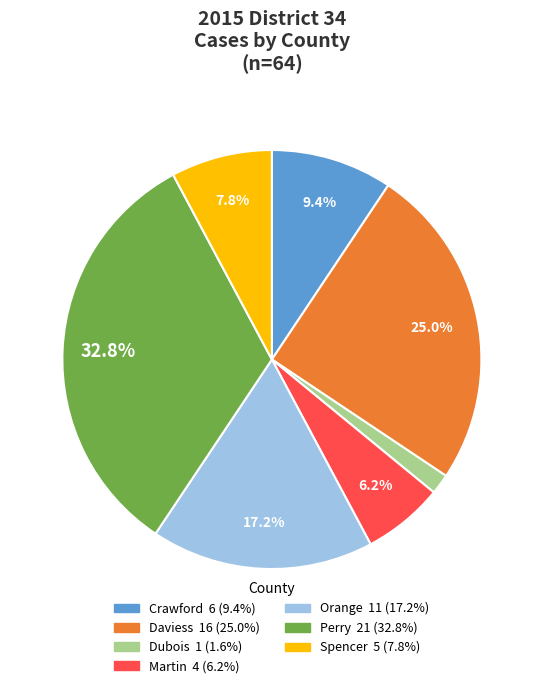

How many slices are in this pie chart?

7